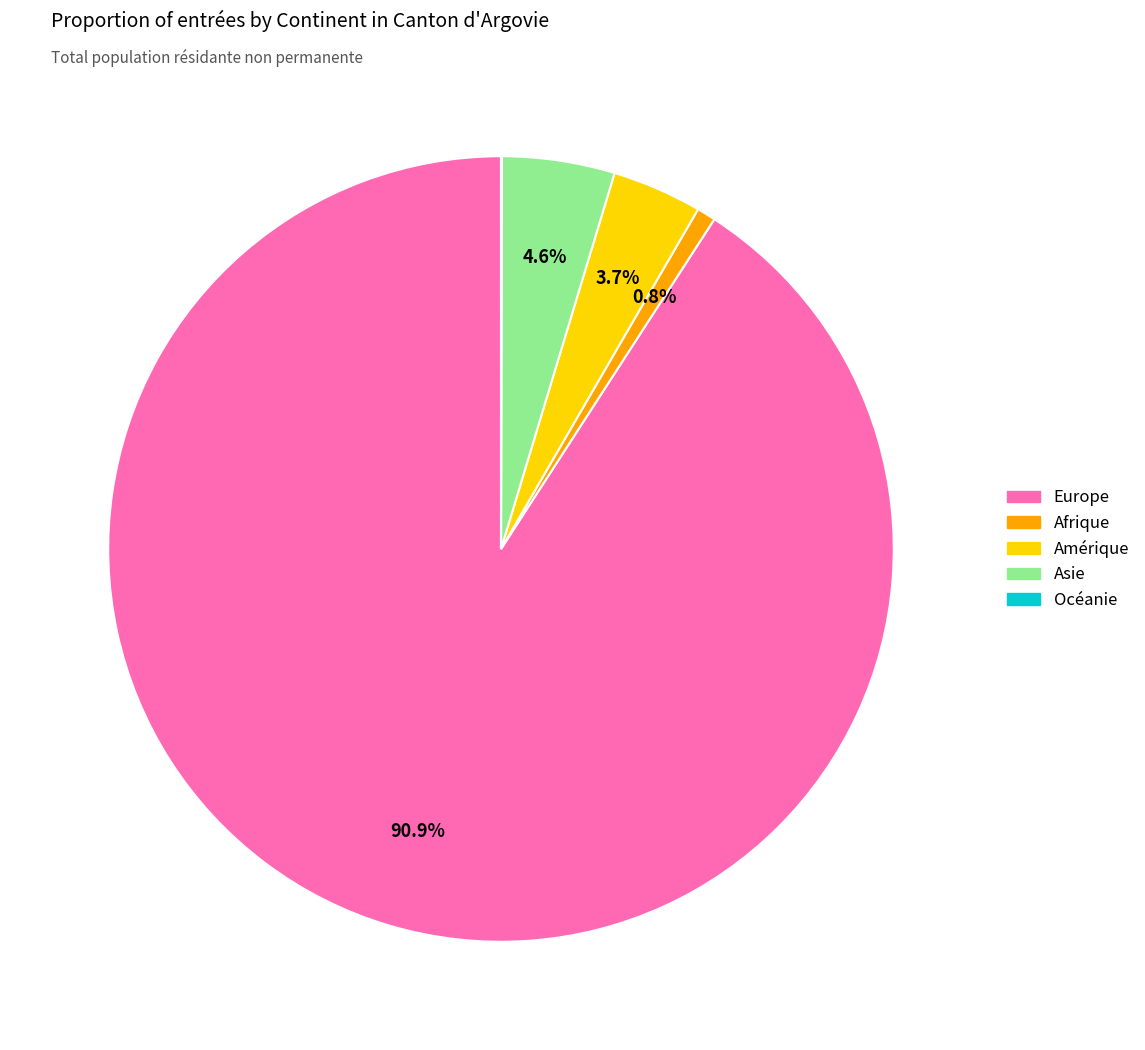

Does any single category account for the majority?

Yes